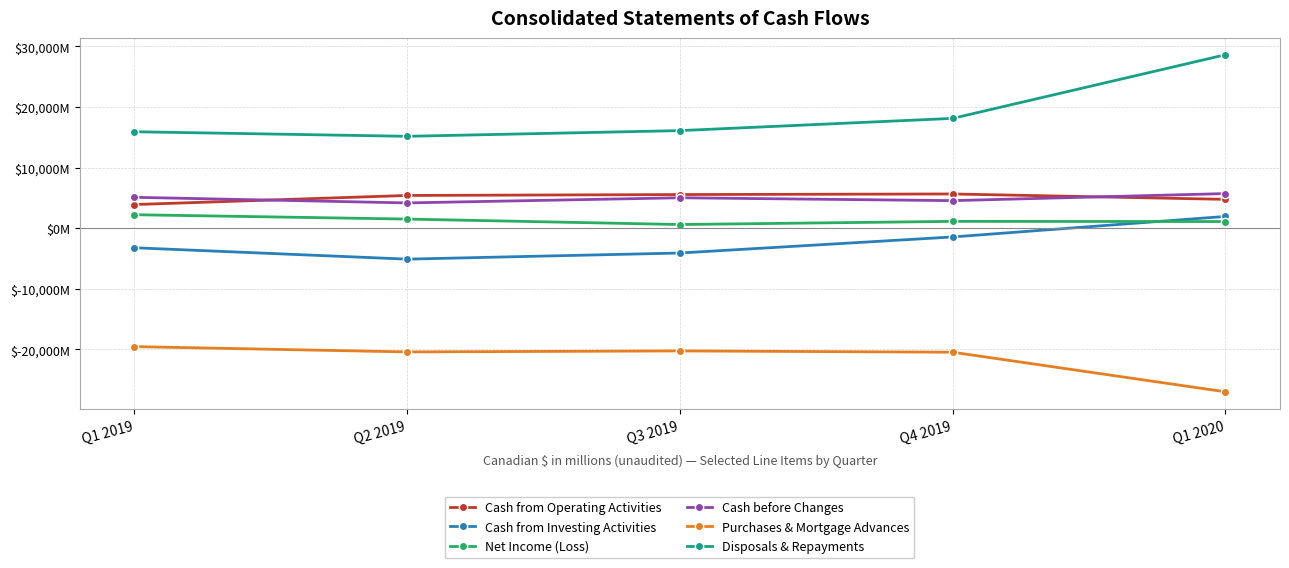

At which category is the sum across all series the highest?

Q1 2020